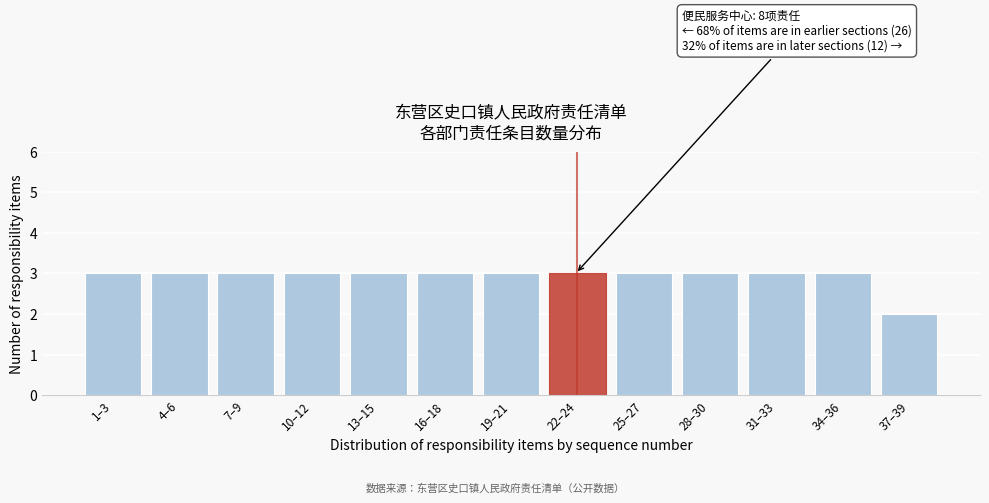

Reading left to right, what are all the values shown in this chart?

3	3	3	3	3	3	3	3	3	3	3	3	2